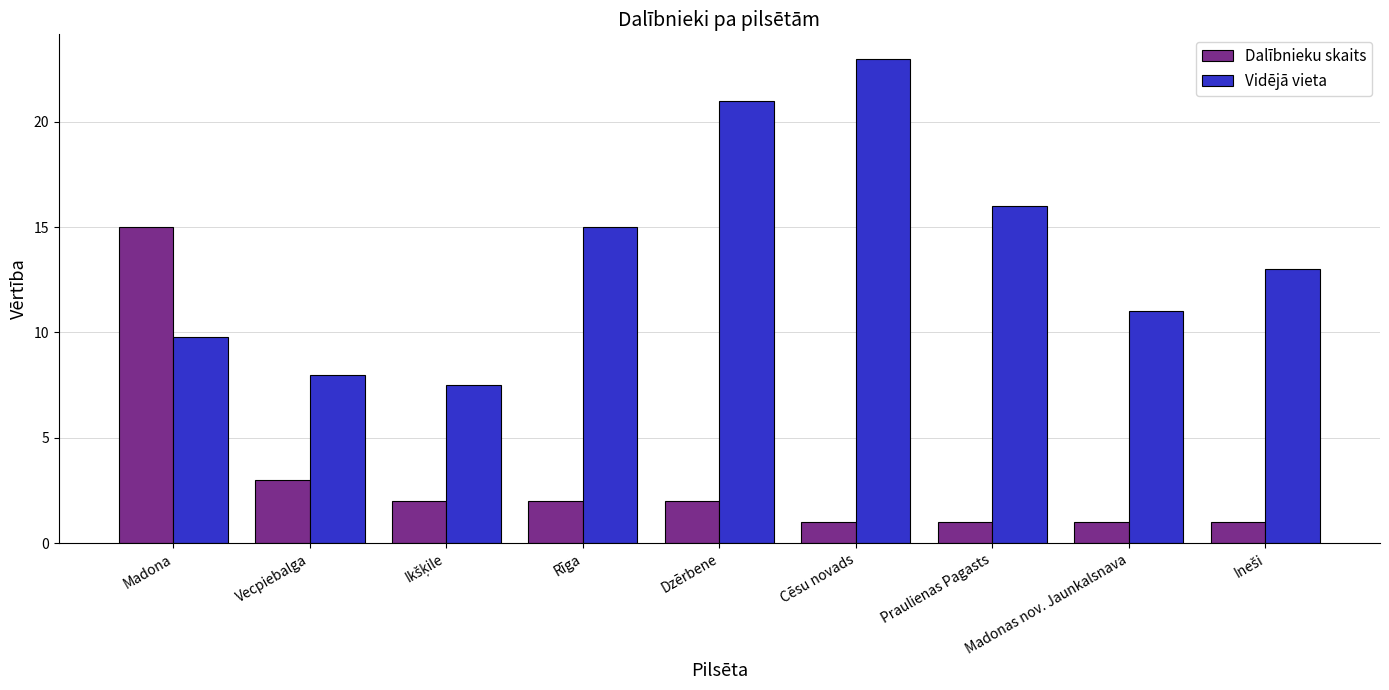

Read the Dalībnieku skaits value at Cēsu novads.

1.0